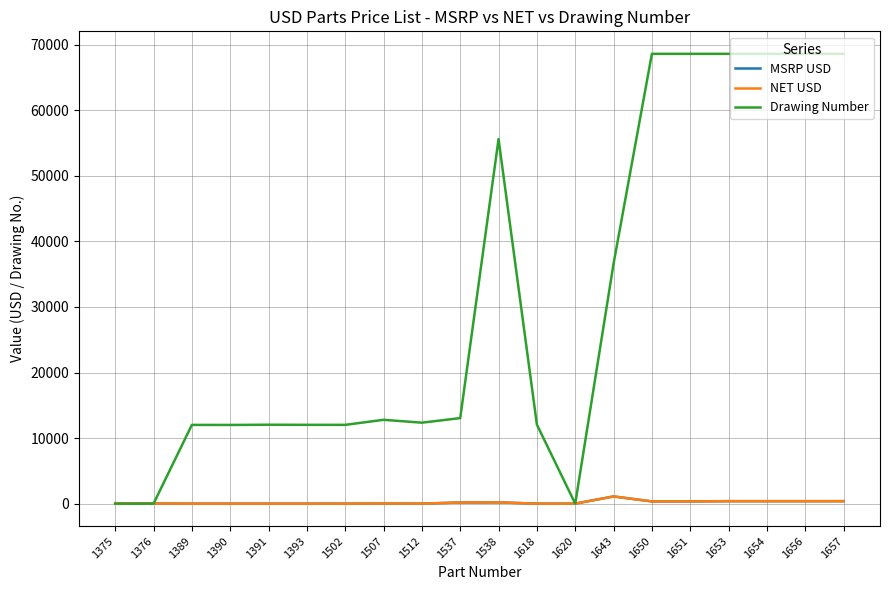

Does the chart have visible grid lines?

Yes